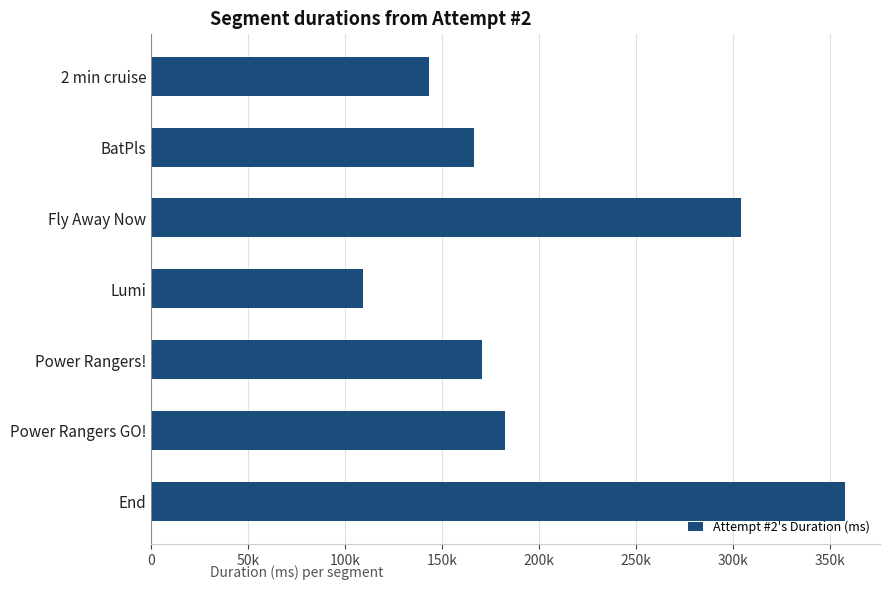

What is the difference between the maximum and second lowest values?

214559